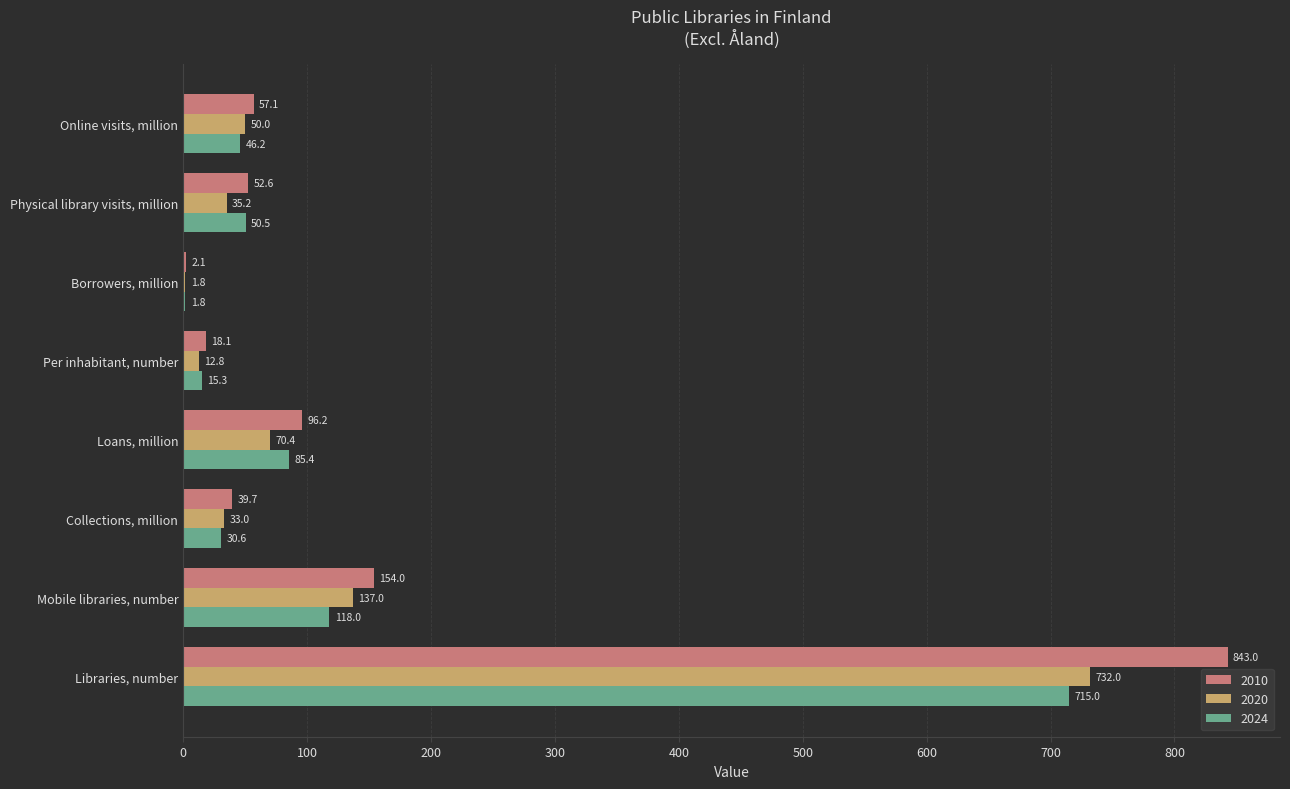

What is the sum of the 2024 values at Borrowers, million and Loans, million?

87.2